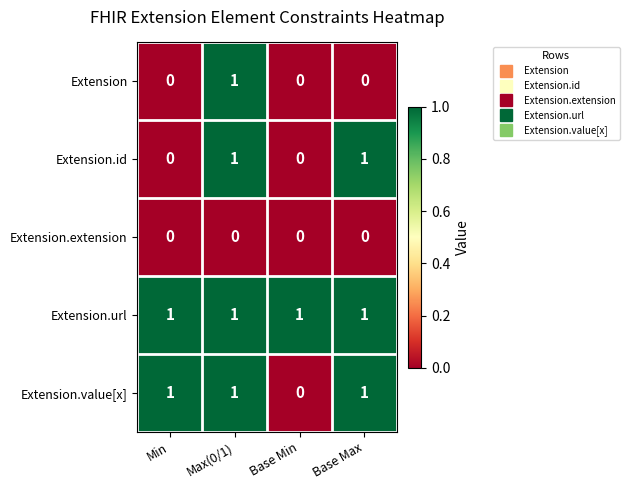

What is the spread (max minus min) of values at Base Max?

1